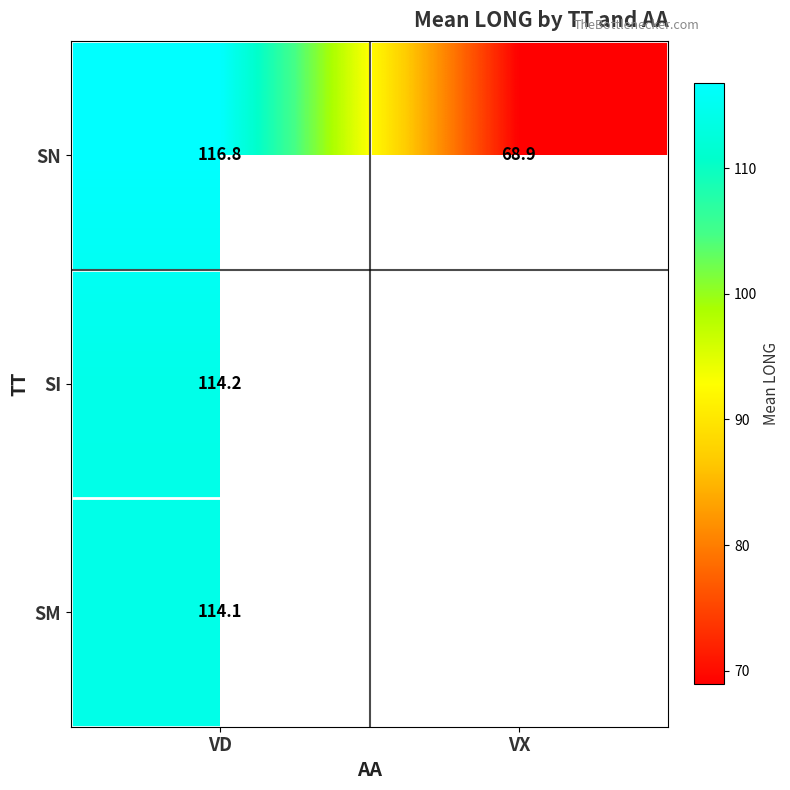

Rank the categories by SN value from highest to lowest.

VD, VX